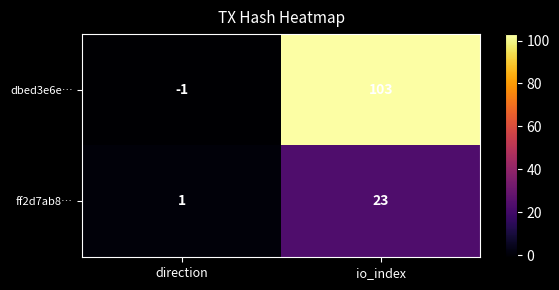

At direction, list the series in order from smallest to largest.

dbed3e6e…, ff2d7ab8…